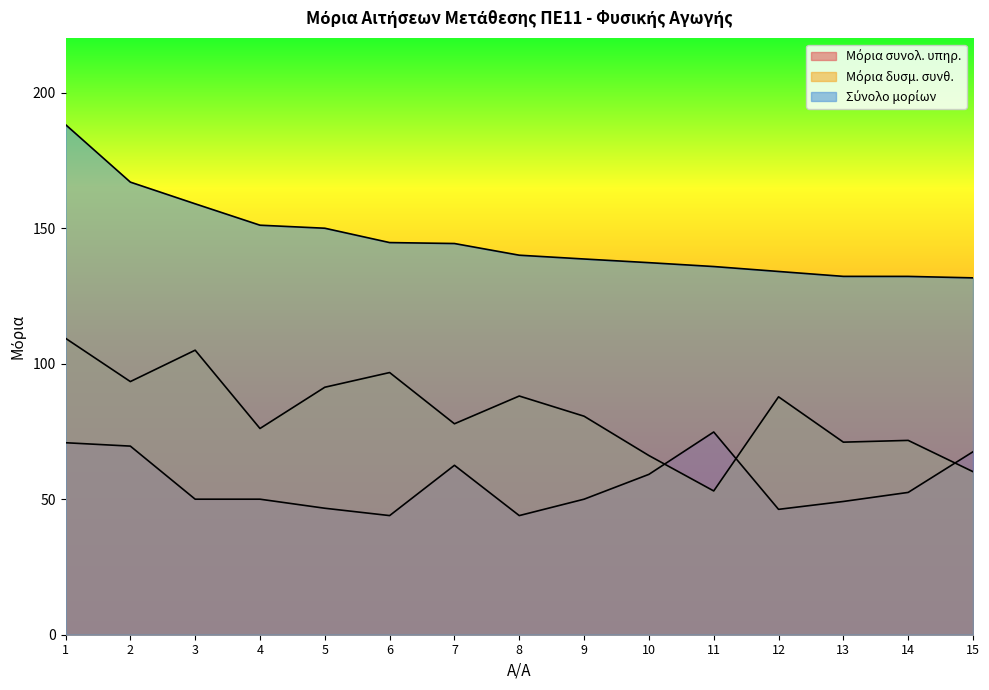

The value of Σύνολο μορίων at 7 is 144.3. True or false?

True